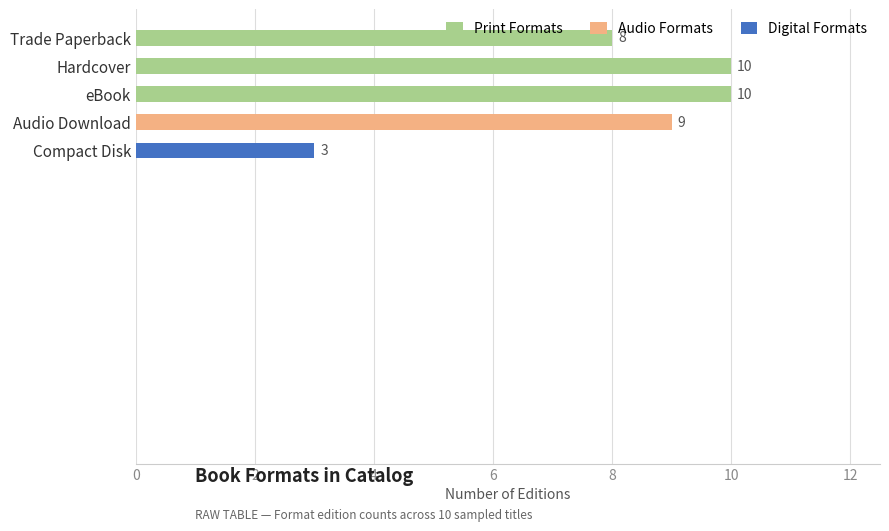

The value at eBook is 16. True or false?

False